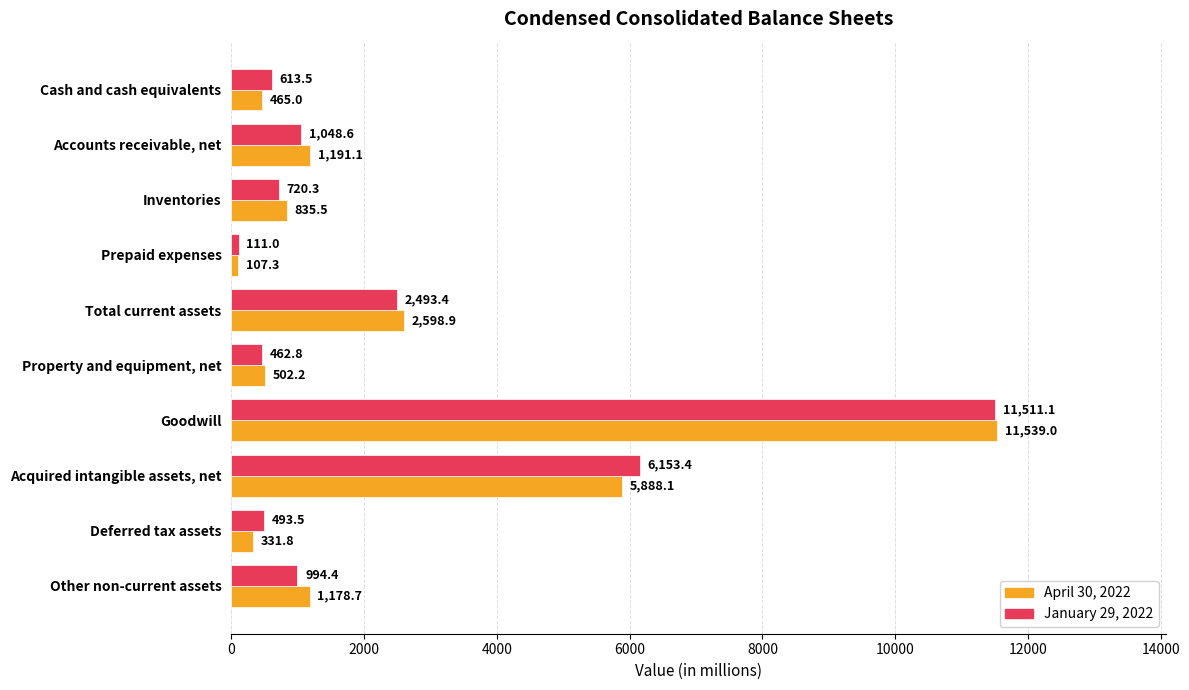

Which series changed the most between Prepaid expenses and Total current assets?

April 30, 2022